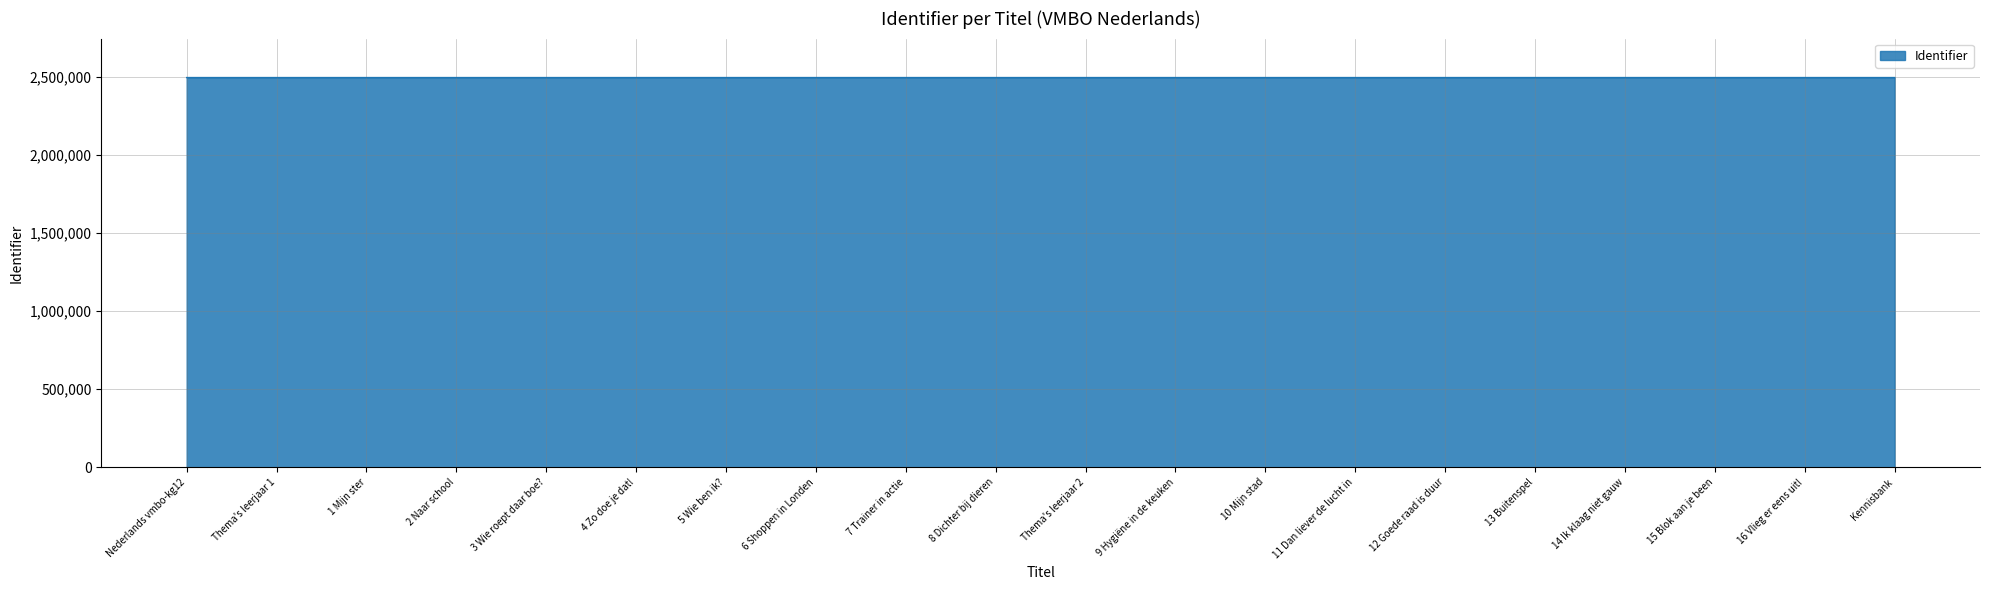

What is the ratio of the value at 13 Buitenspel to the value at 12 Goede raad is duur?

1.0